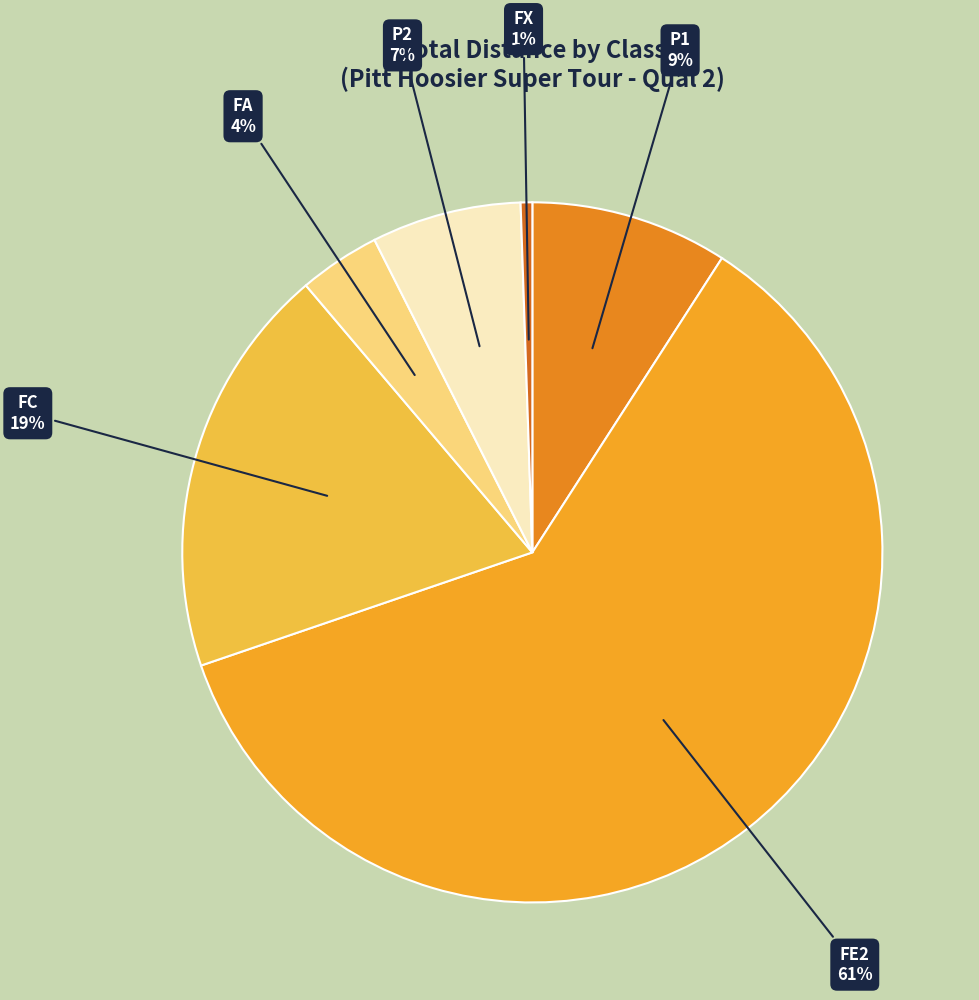

Between FA and FE2, which is larger?

FE2